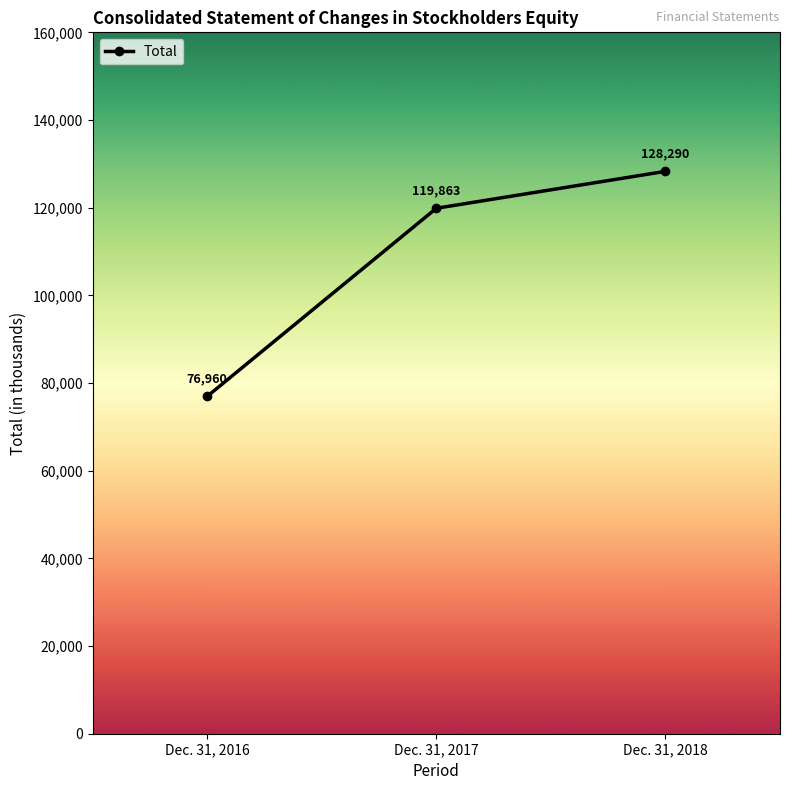

Reading left to right, list all the values displayed in this chart.

76960	119863	128290